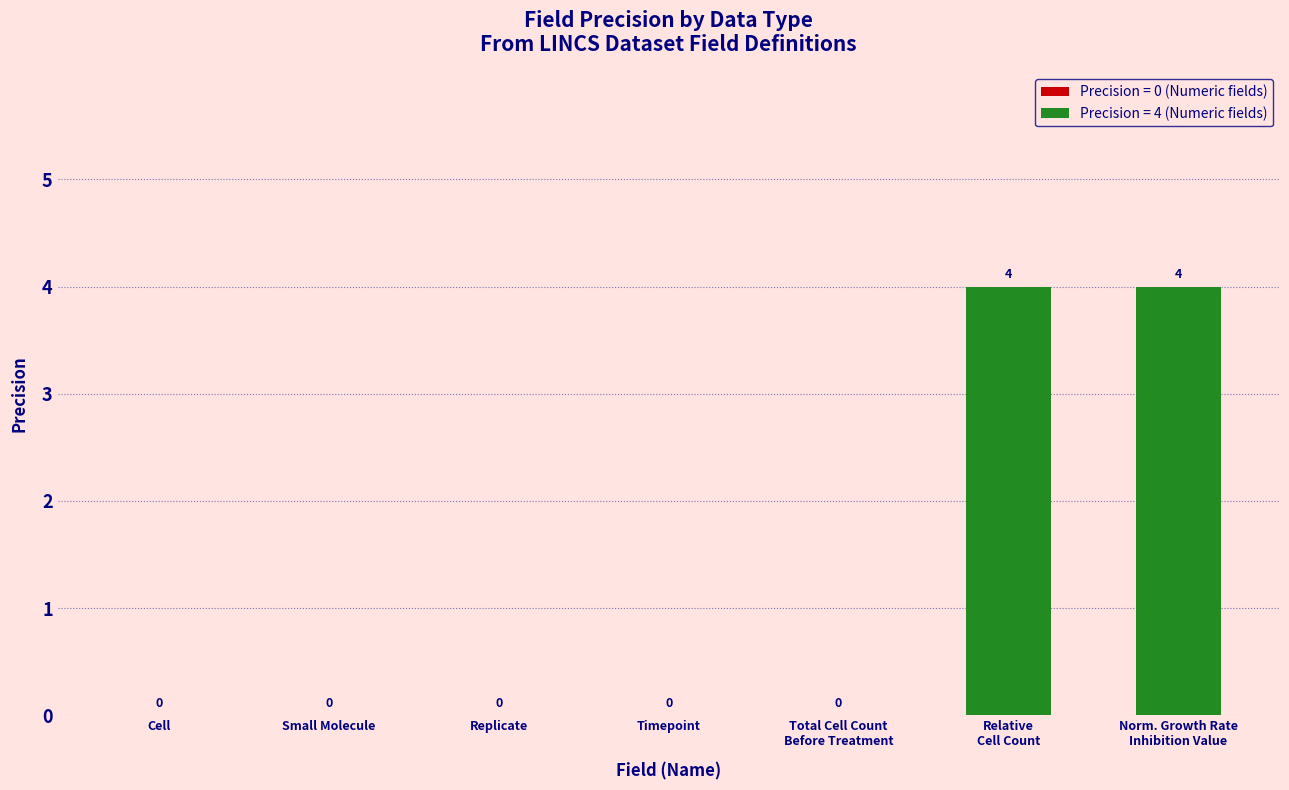

Reading left to right, list all the values displayed in this chart.

Cell=0	Small Molecule=0	Replicate=0	Timepoint=0	Total Cell Count
Before Treatment=0	Relative
Cell Count=4	Norm. Growth Rate
Inhibition Value=4